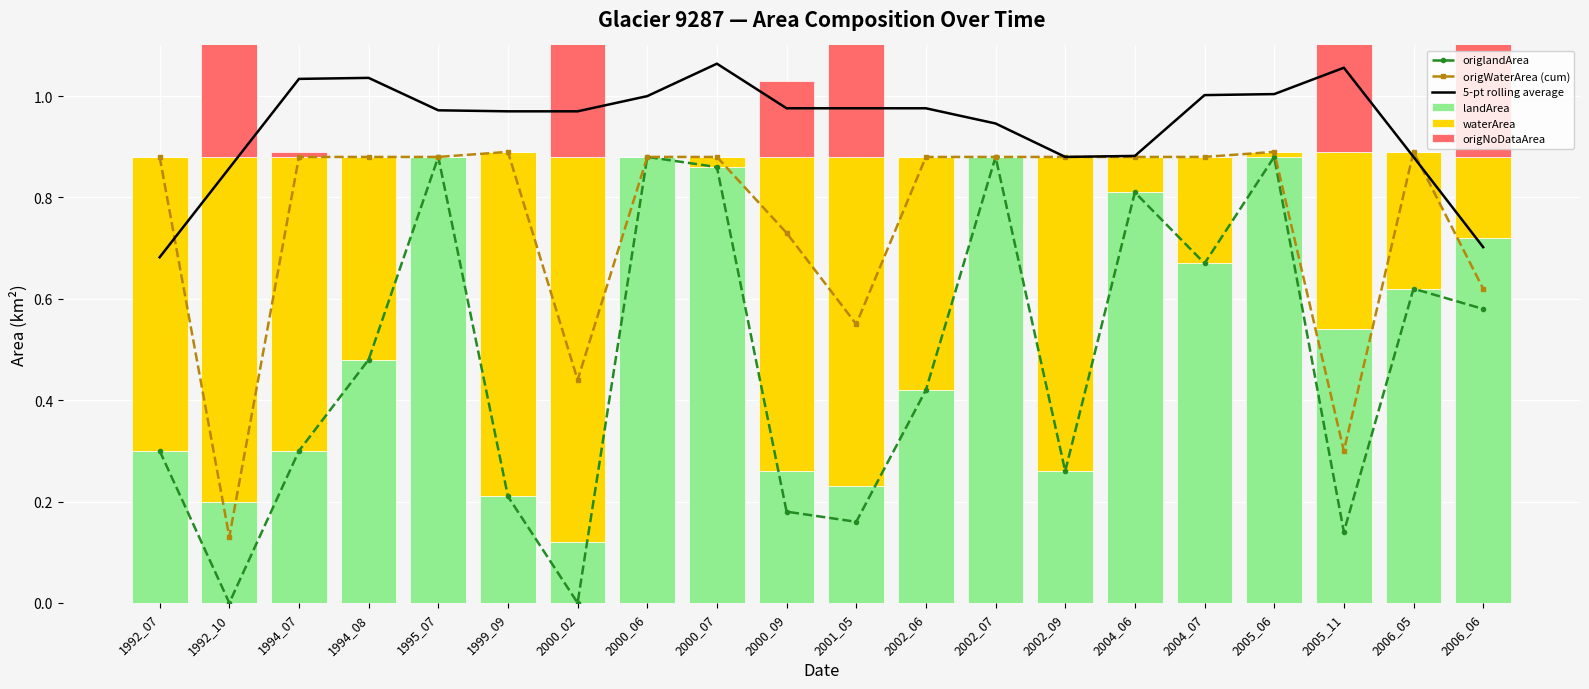

Are the bars horizontal?

No